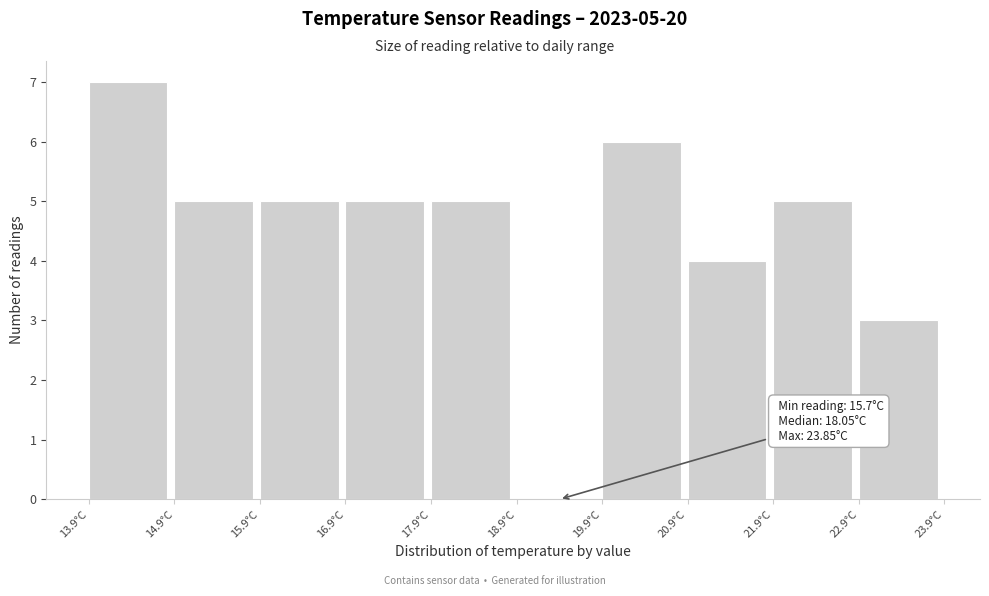

Which range on the x-axis has the tallest bar?

13.9 to 14.9